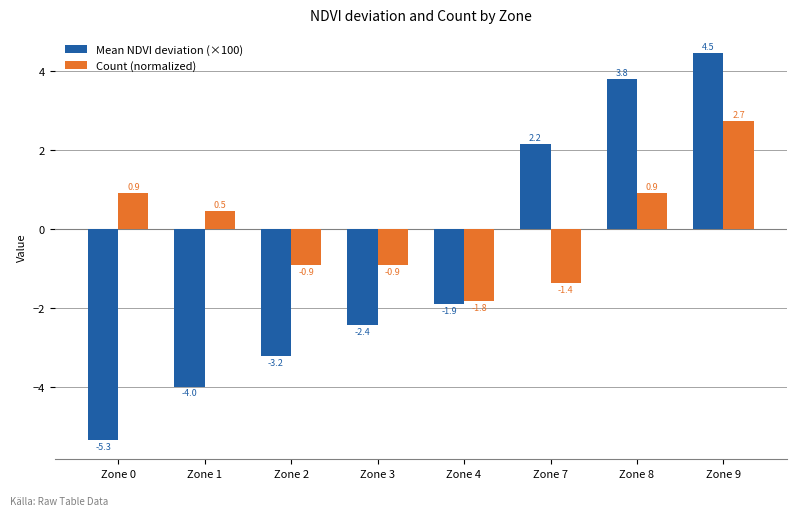

How many values in Mean NDVI deviation (×100) are below zero?

5